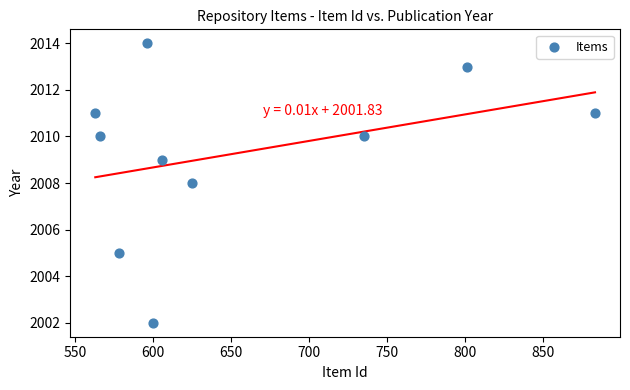

What is the range of Y values (max minus min)?

12